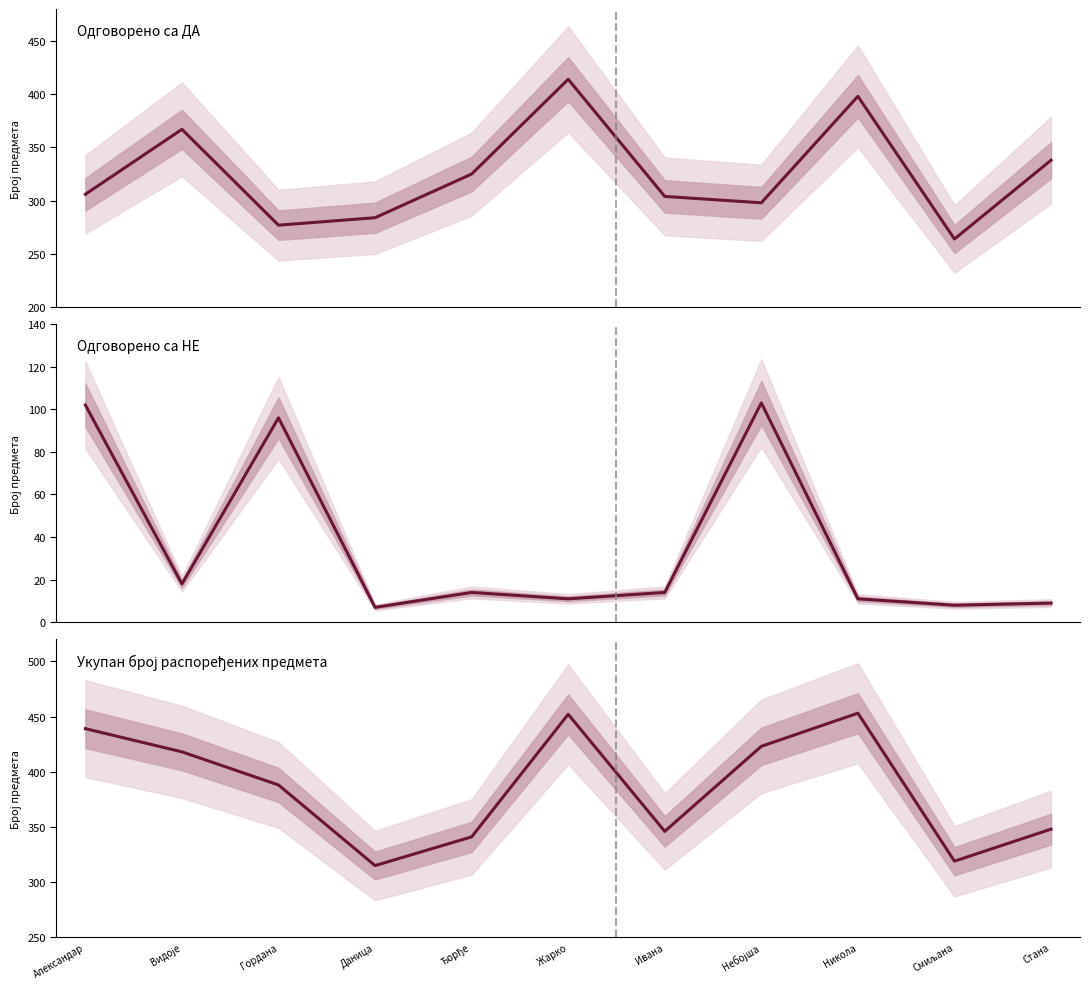

The value of Укупан број распоређених at Небојша is 423. True or false?

True